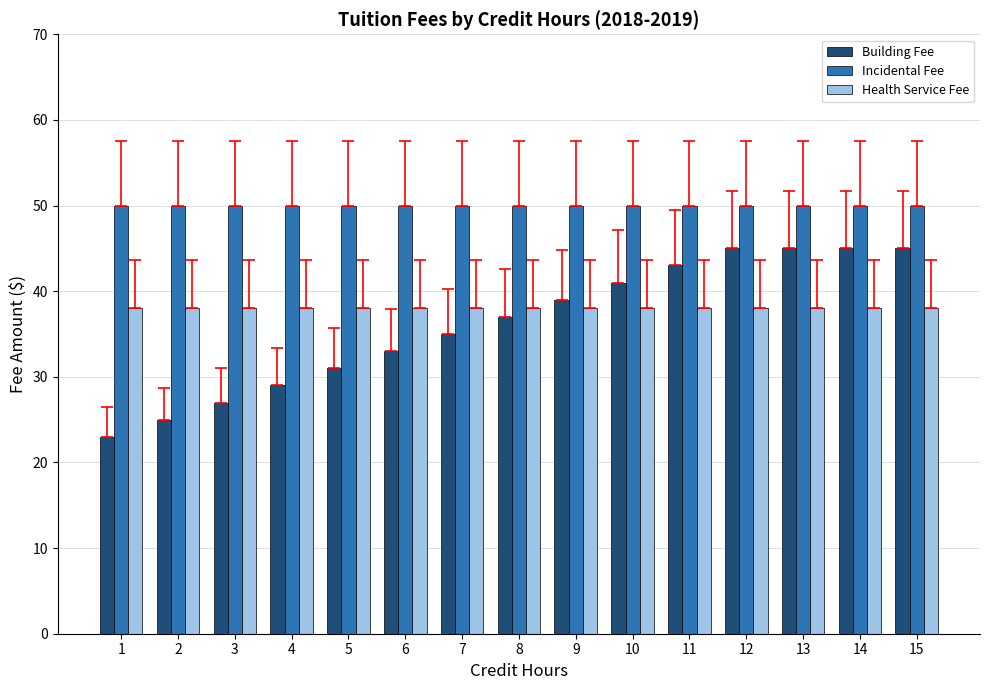

What is the difference between the maximum and minimum values in the Building Fee series?

22